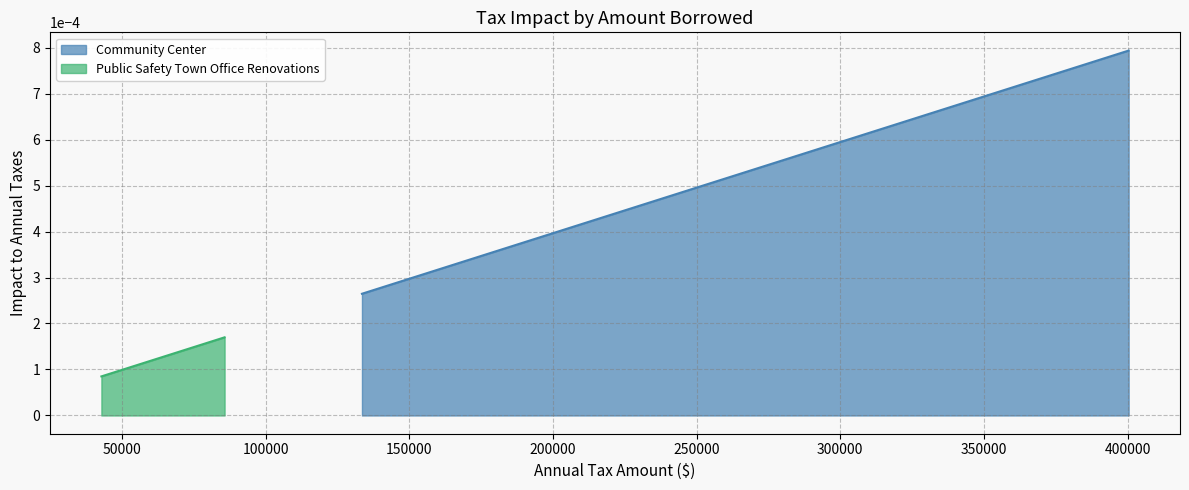

Count the Public Safety Town Office Renovations values in the range 0 to 1.

3